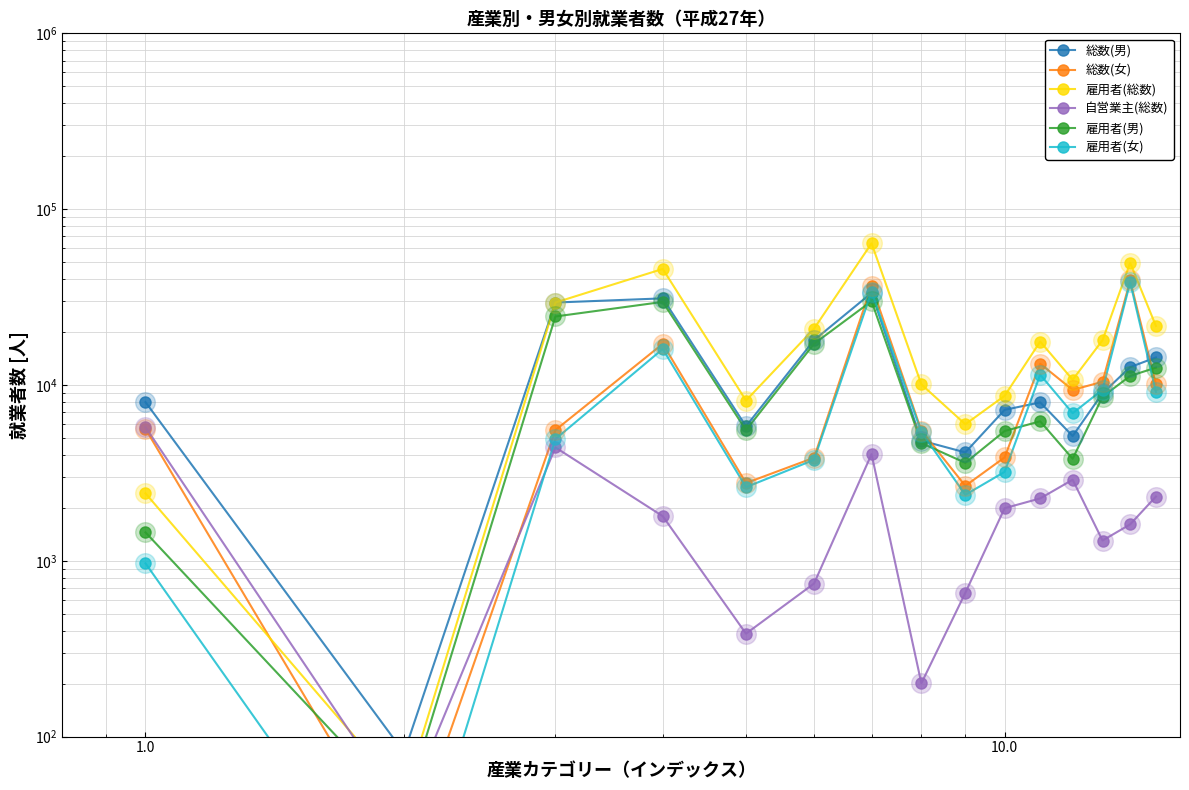

Which series reaches the maximum Y coordinate?

雇用者(総数)